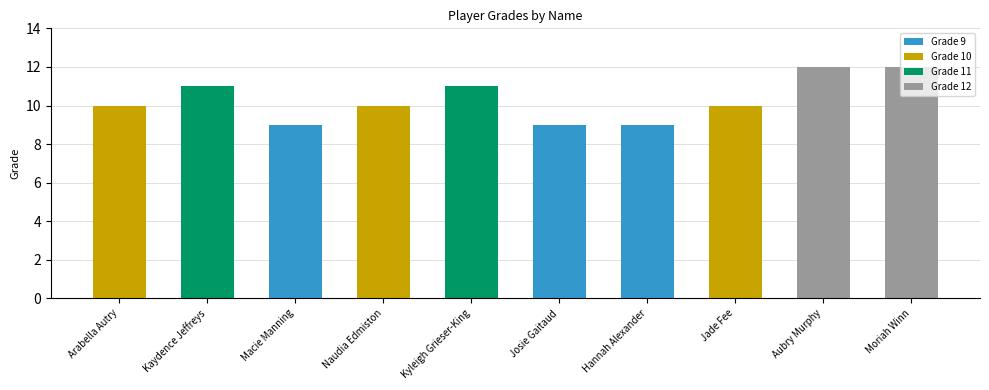

Read the value at Aubry Murphy.

12